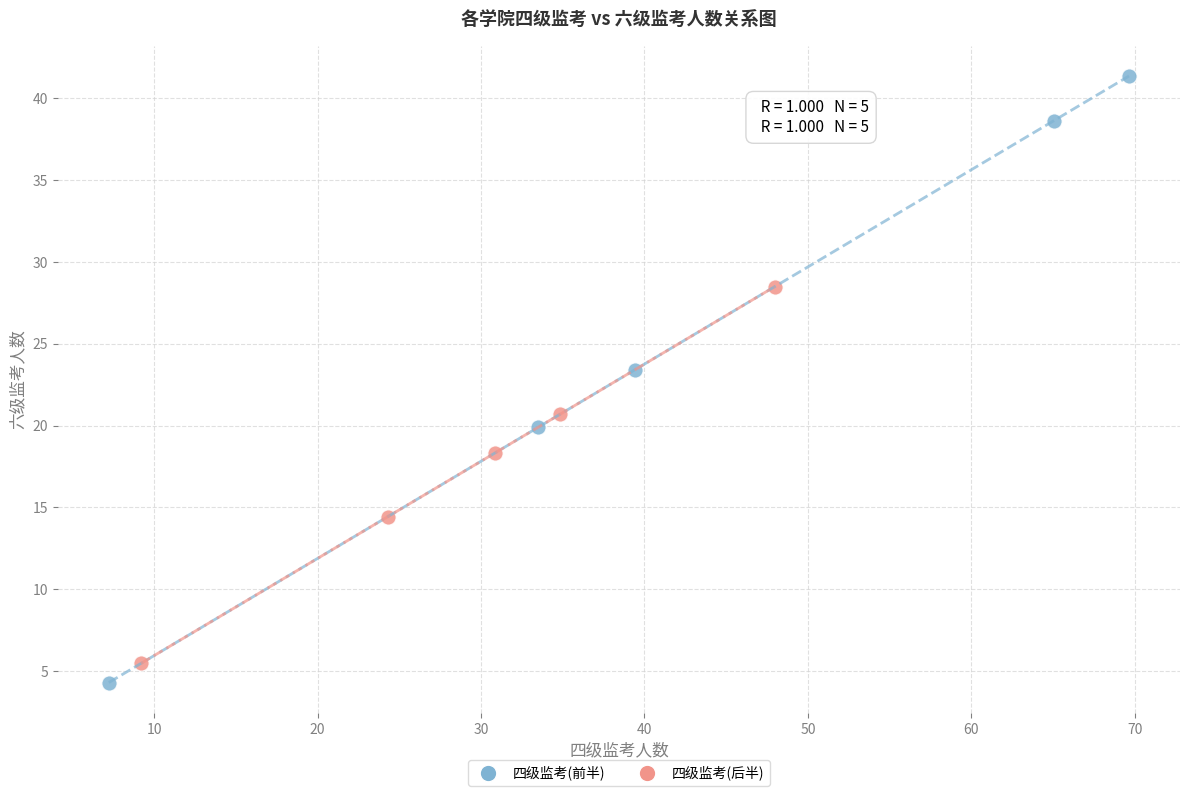

Which series has the widest spread of Y values?

四级监考(前半)